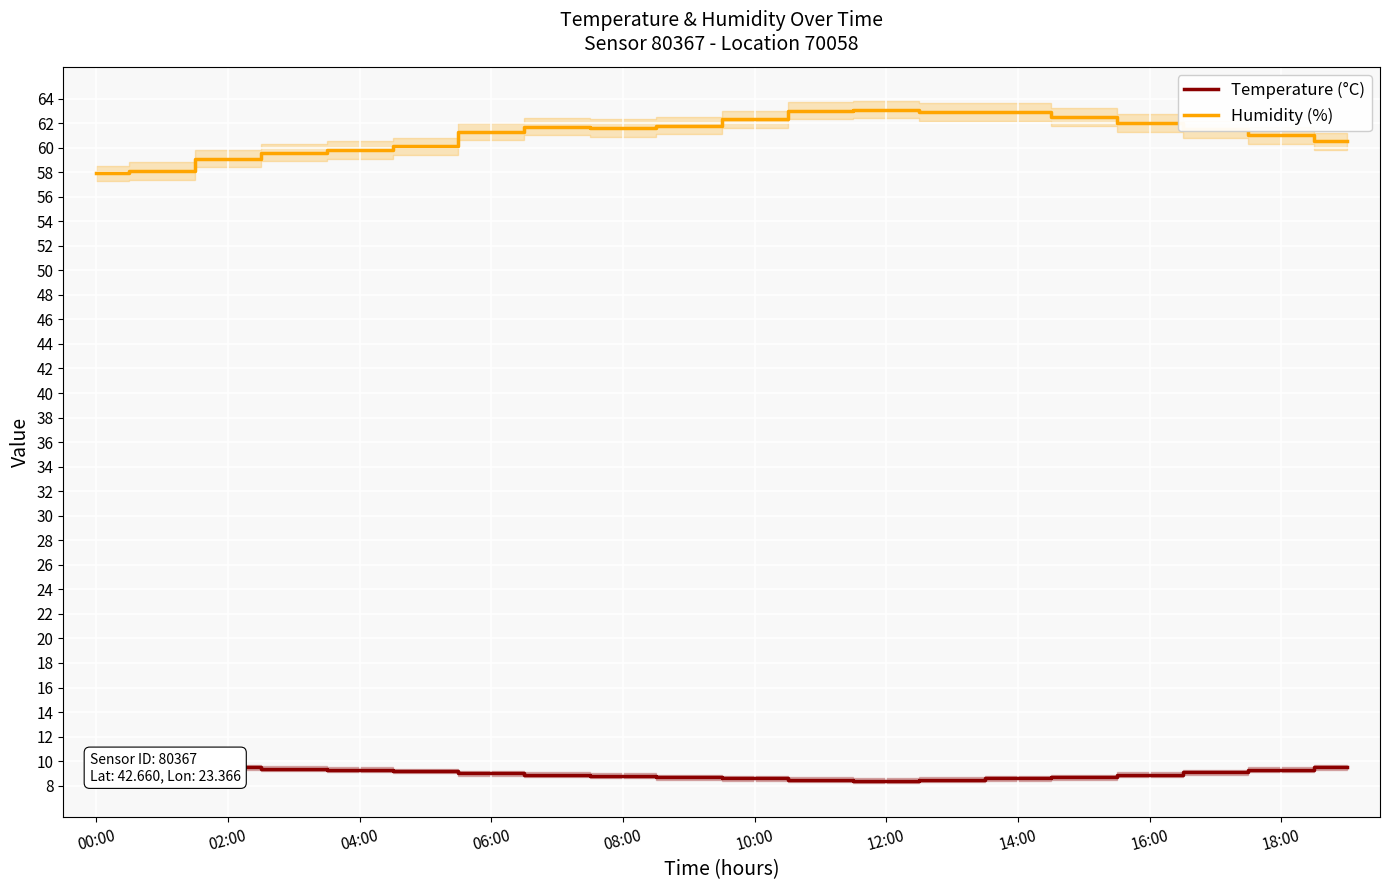

The Humidity (%) series shows 62.5 at 15. True or false?

True